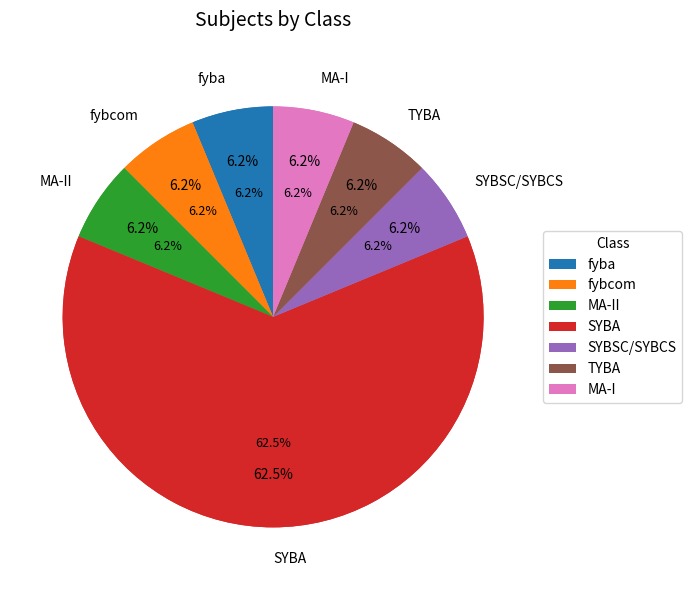

How many slices are in this pie chart?

12